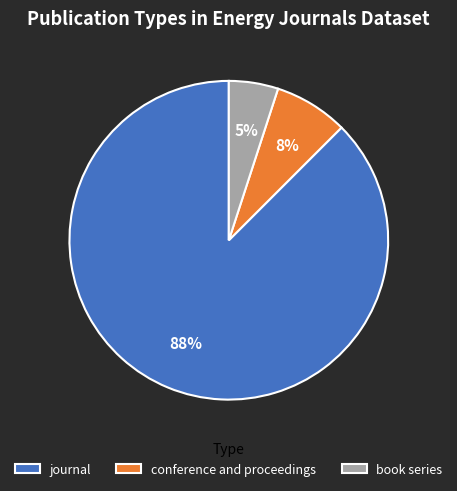

Is it true that journal is 88% of the pie?

True